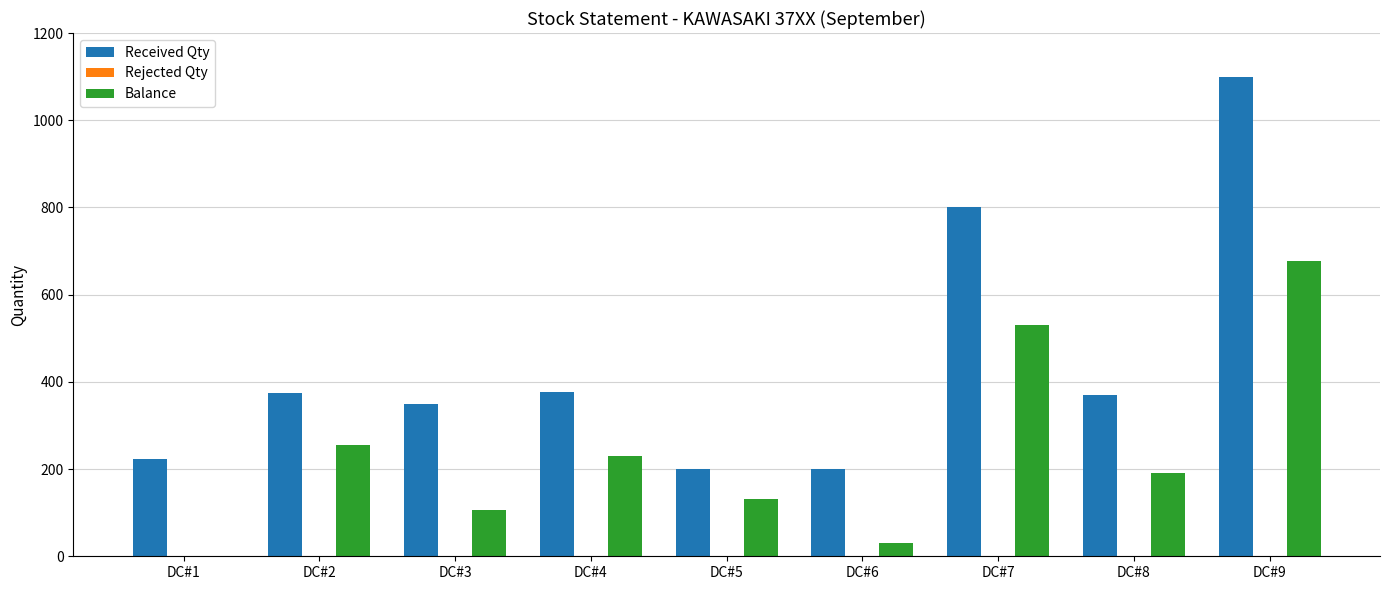

At which label does Received Qty first exceed 371?

DC#2